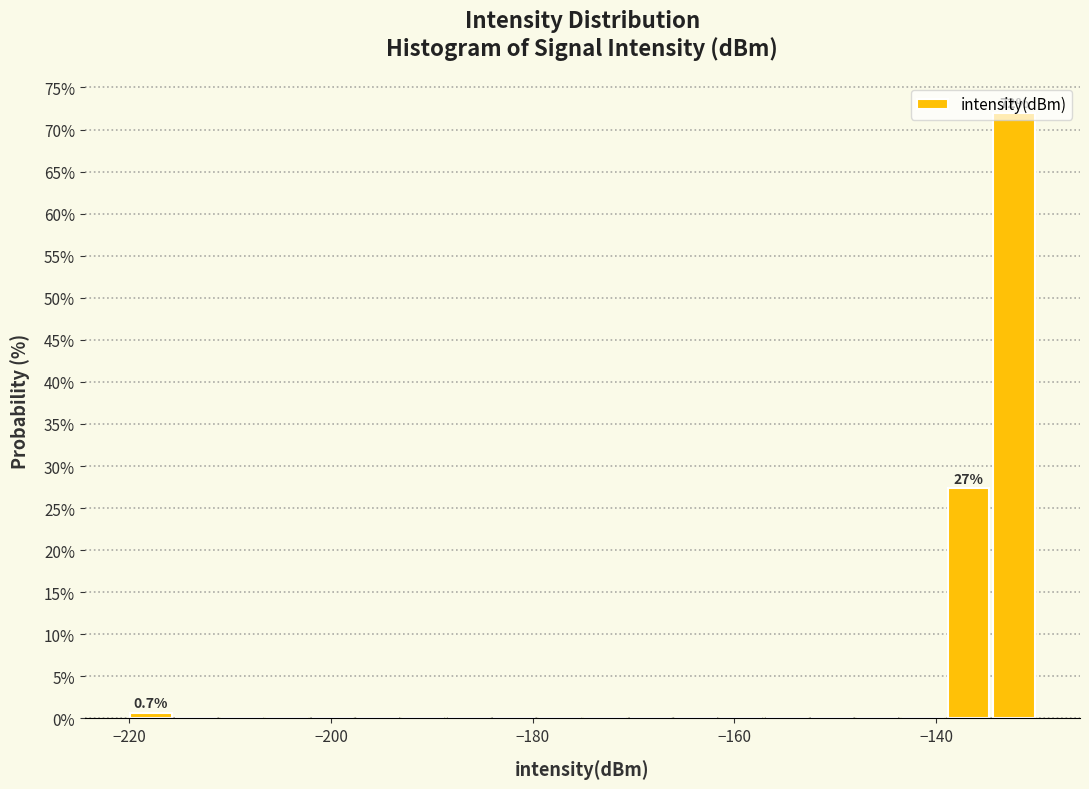

Around what value on the x-axis is the tallest bar? Give the approximate position of its centre, as read against the axis.

-132